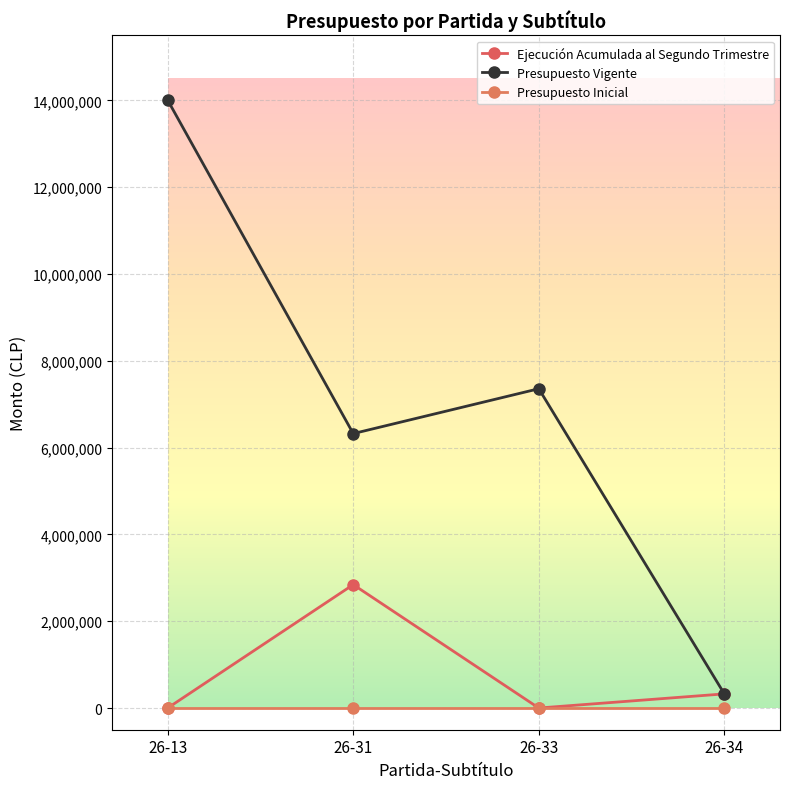

Which series has the widest spread of values?

Presupuesto Vigente